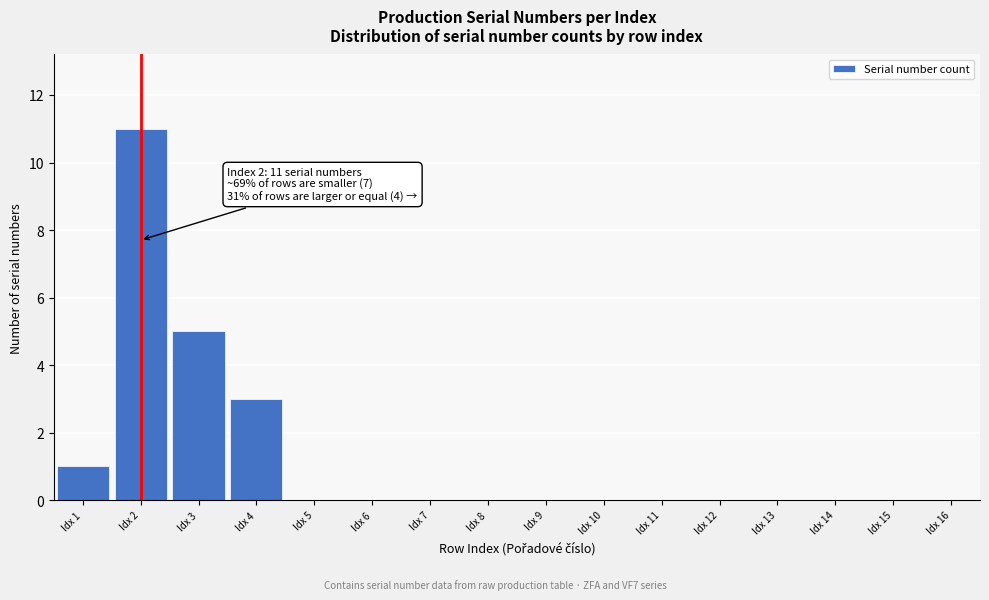

Reading left to right, transcribe all the data shown in this chart.

Idx 1=1	Idx 2=11	Idx 3=5	Idx 4=3	Idx 5=0	Idx 6=0	Idx 7=0	Idx 8=0	Idx 9=0	Idx 10=0	Idx 11=0	Idx 12=0	Idx 13=0	Idx 14=0	Idx 15=0	Idx 16=0